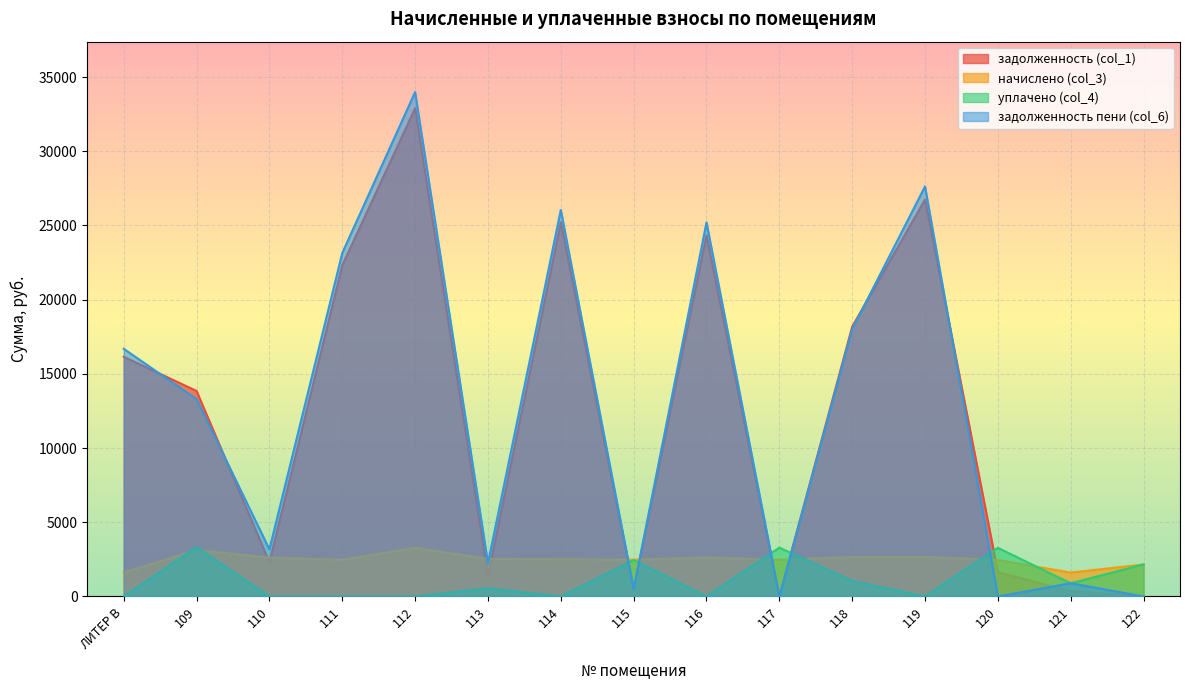

Which series ends up on top after the final intersection of задолженность пени (col_6) and задолженность (col_1)?

задолженность пени (col_6)